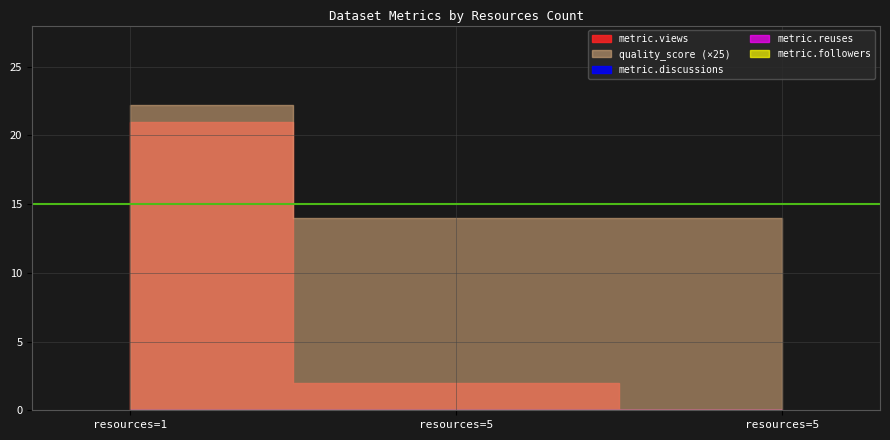

Reading right to left, list all the values displayed in this chart.

metric.views: 5=0.0	5=2.0	1=21.0
quality_score: 5=0.6	5=0.6	1=0.9
metric.discussions: 5=0.0	5=0.0	1=0.0
metric.reuses: 5=0.0	5=0.0	1=0.0
metric.followers: 5=0.0	5=0.0	1=0.0